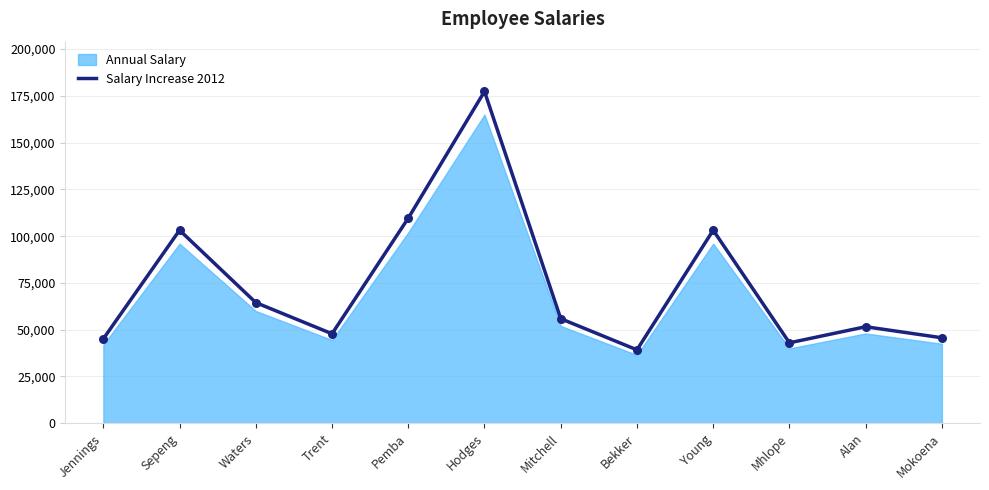

Approximately how many times larger is the value at Mokoena compared to Mhlope?

1.1